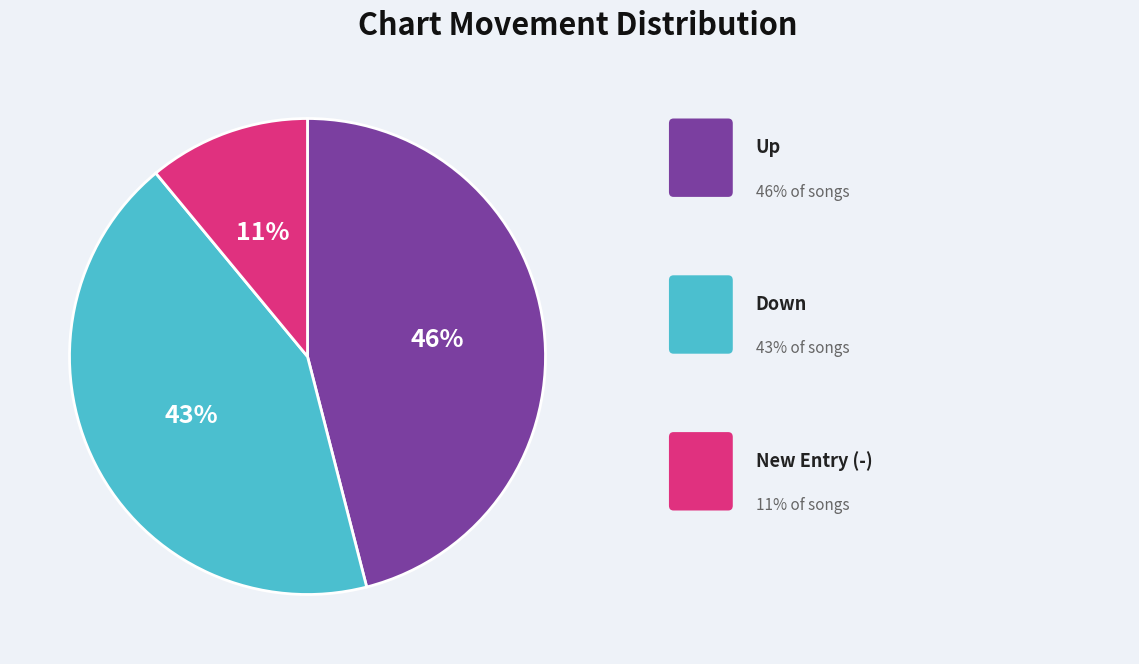

To the nearest percent, what is the average slice percentage?

33%